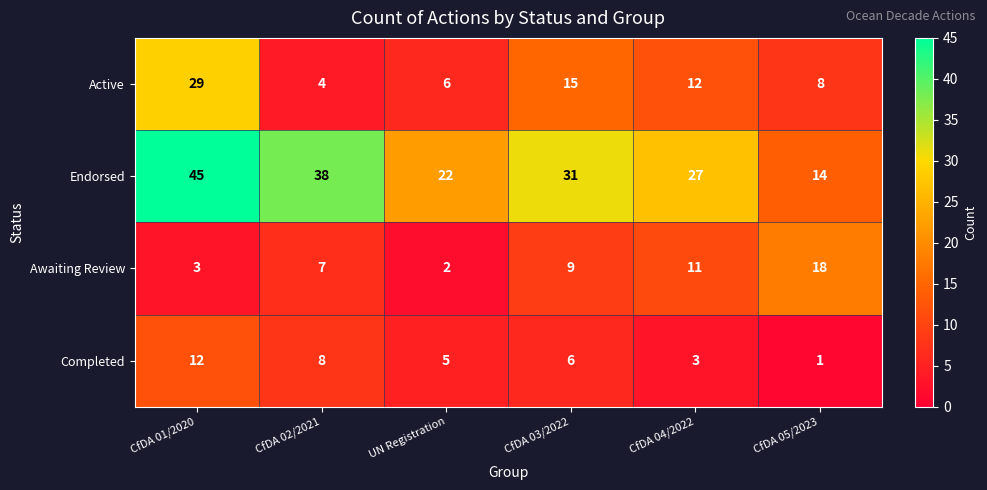

Reading left to right, transcribe all the data shown in this chart.

Active: CfDA 01/2020=29	CfDA 02/2021=4	UN Registration=6	CfDA 03/2022=15	CfDA 04/2022=12	CfDA 05/2023=8
Endorsed: CfDA 01/2020=45	CfDA 02/2021=38	UN Registration=22	CfDA 03/2022=31	CfDA 04/2022=27	CfDA 05/2023=14
Awaiting Review: CfDA 01/2020=3	CfDA 02/2021=7	UN Registration=2	CfDA 03/2022=9	CfDA 04/2022=11	CfDA 05/2023=18
Completed: CfDA 01/2020=12	CfDA 02/2021=8	UN Registration=5	CfDA 03/2022=6	CfDA 04/2022=3	CfDA 05/2023=1